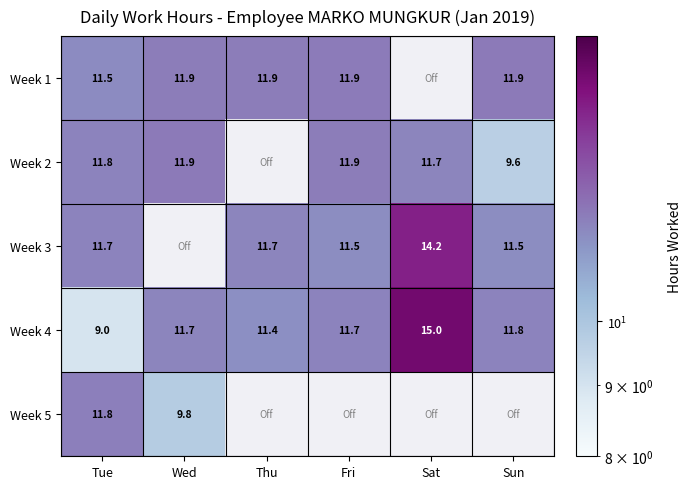

At which category is the sum across all series the highest?

Tue